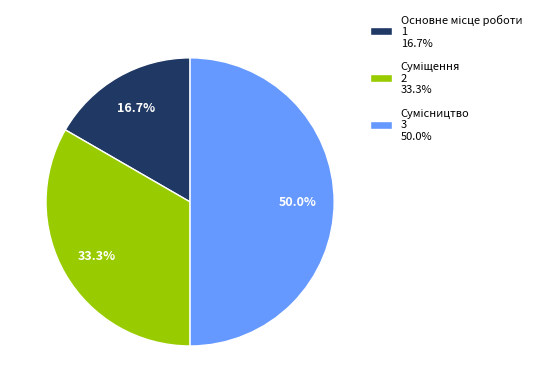

Is it true that Суміщення is 33% of the pie?

True